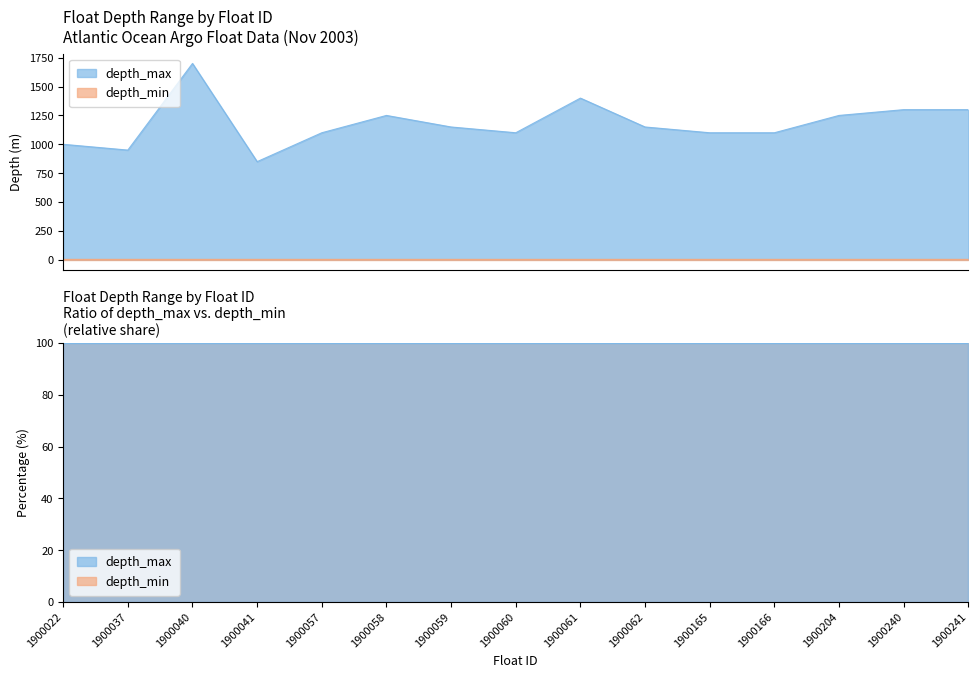

What is the sum of all values?

17700